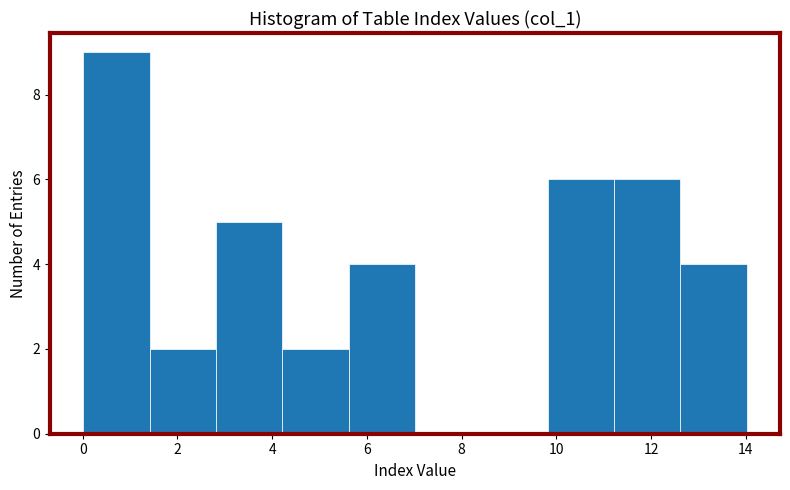

Reading left to right, list every bar in this chart as the range it spans on the x-axis followed by its height. Neither the bar edges nor the heights are printed on the chart, so give them approximately, as read against the axes.

0.0 to 1.4: 9
1.4 to 2.8: 2
2.8 to 4.2: 5
4.2 to 5.6: 2
5.6 to 7.0: 4
7.0 to 8.4: 0
8.4 to 9.8: 0
9.8 to 11.2: 6
11.2 to 12.6: 6
12.6 to 14.0: 4